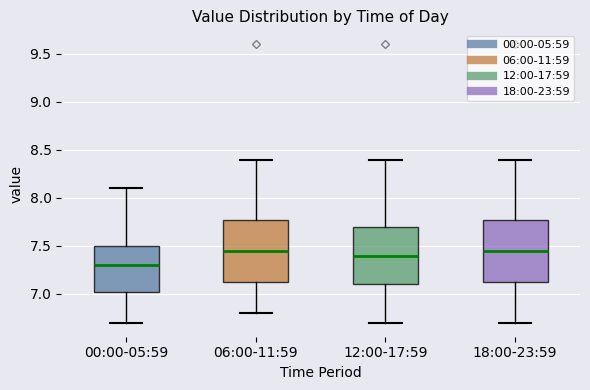

Reading left to right, read every box against the y-axis: the position of its median line, the range the box covers, and the ends of its whiskers. The values are not printed on the chart, so give them approximately, as read against the axis.

00:00-05:59: median 7.30, box 7.05 to 7.50, whiskers 6.70 to 8.10
06:00-11:59: median 7.45, box 7.15 to 7.80, whiskers 6.80 to 8.40
12:00-17:59: median 7.40, box 7.10 to 7.70, whiskers 6.70 to 8.40
18:00-23:59: median 7.45, box 7.15 to 7.80, whiskers 6.70 to 8.40